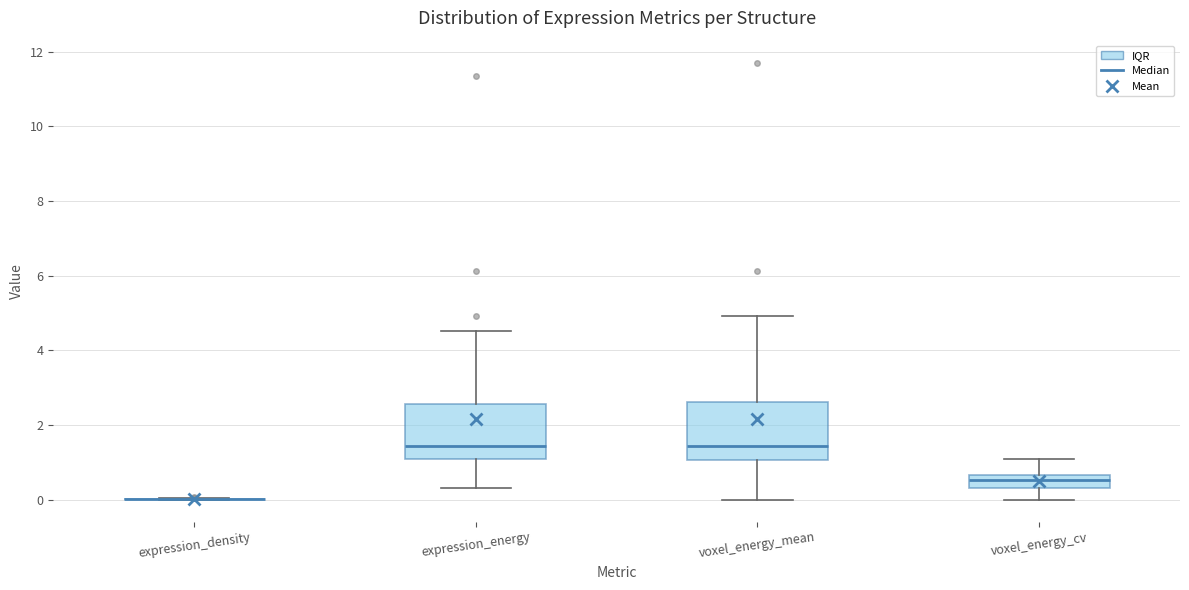

Reading left to right, transcribe this box plot: for each box, give where its median line is, the range the box spans, and where its two whiskers end, as read against the y-axis. The values are not printed on the chart, so give them approximately, as read against the axis.

expression_density: box collapsed to a line at 0.0, whiskers 0.0 to 0.0
expression_energy: median 1.4, box 1.0 to 2.6, whiskers 0.4 to 4.6
voxel_energy_mean: median 1.4, box 1.0 to 2.6, whiskers 0.0 to 5.0
voxel_energy_cv: median 0.6 (inside the box), box 0.4 to 0.6, whiskers 0.0 to 1.0